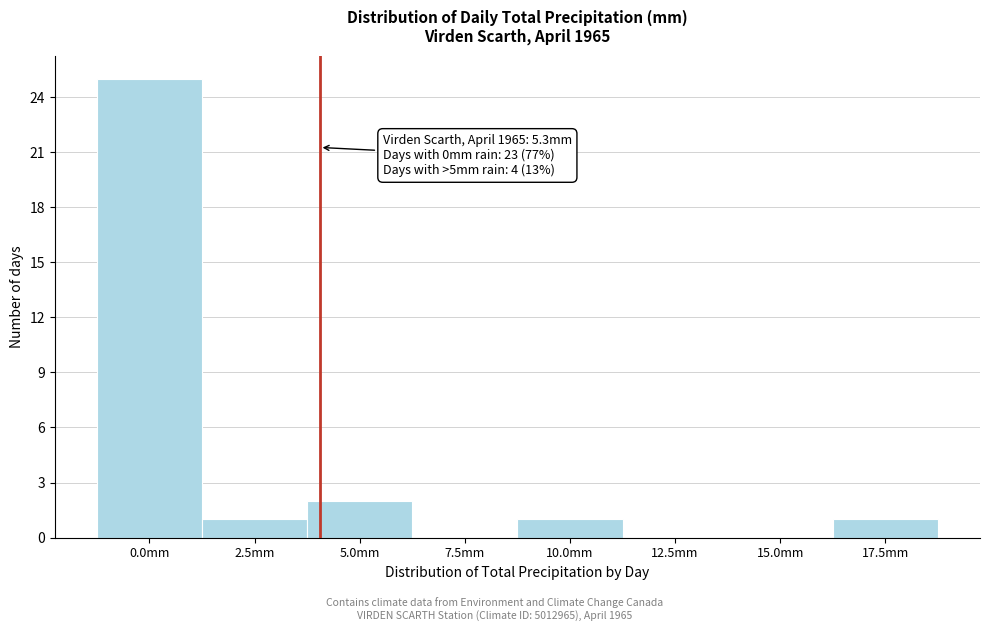

Reading left to right, extract all data points from this chart.

0.0mm=25	2.5mm=1	5.0mm=2	7.5mm=0	10.0mm=1	12.5mm=0	15.0mm=0	17.5mm=1